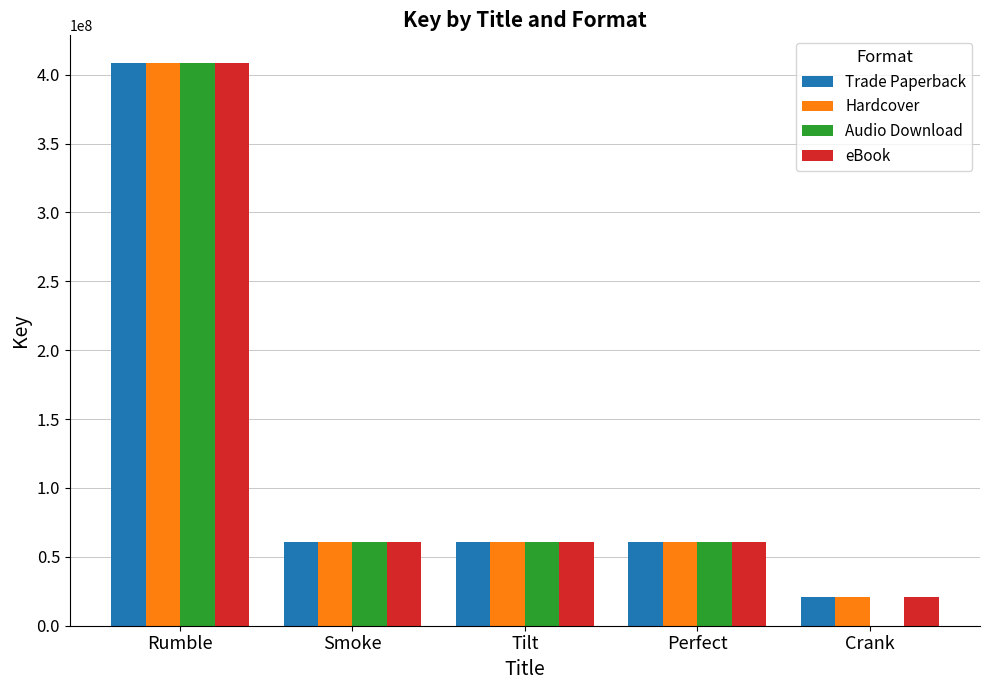

What are all the series names shown in the legend?

Trade Paperback, Hardcover, Audio Download, eBook